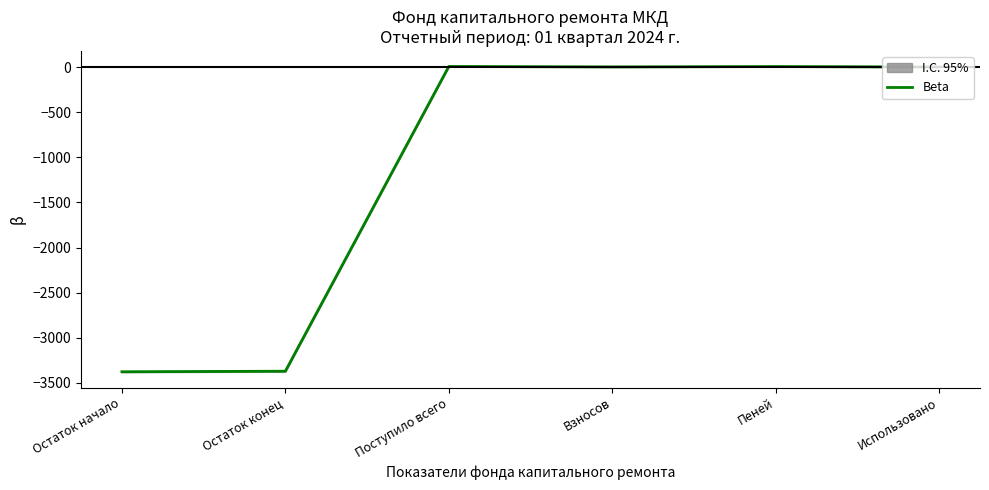

How many categories are shown in the chart?

6